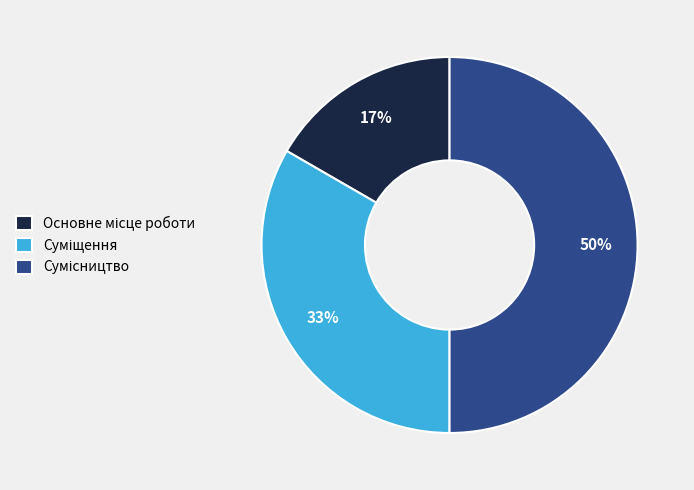

To the nearest percent, what is the average slice percentage?

33%